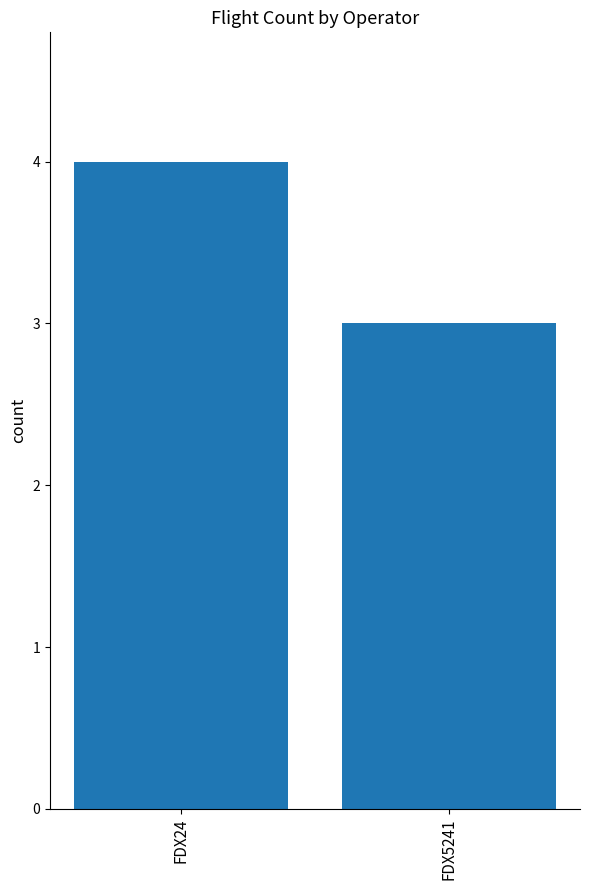

How many bars are there in total?

2